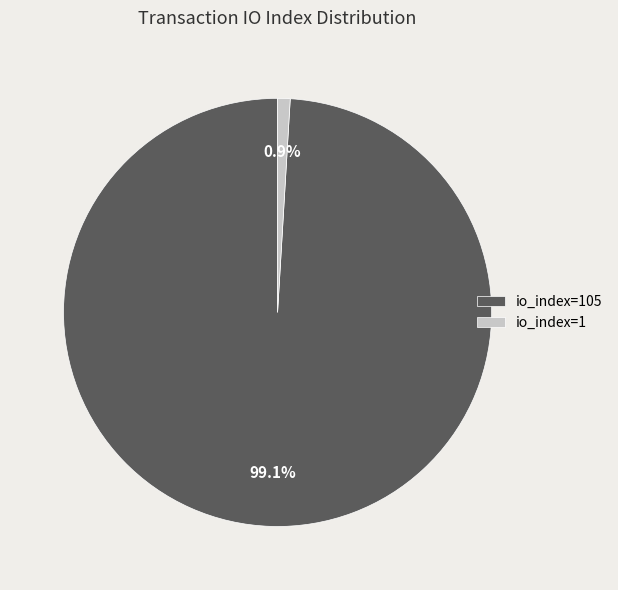

How many segments does this pie chart have?

2